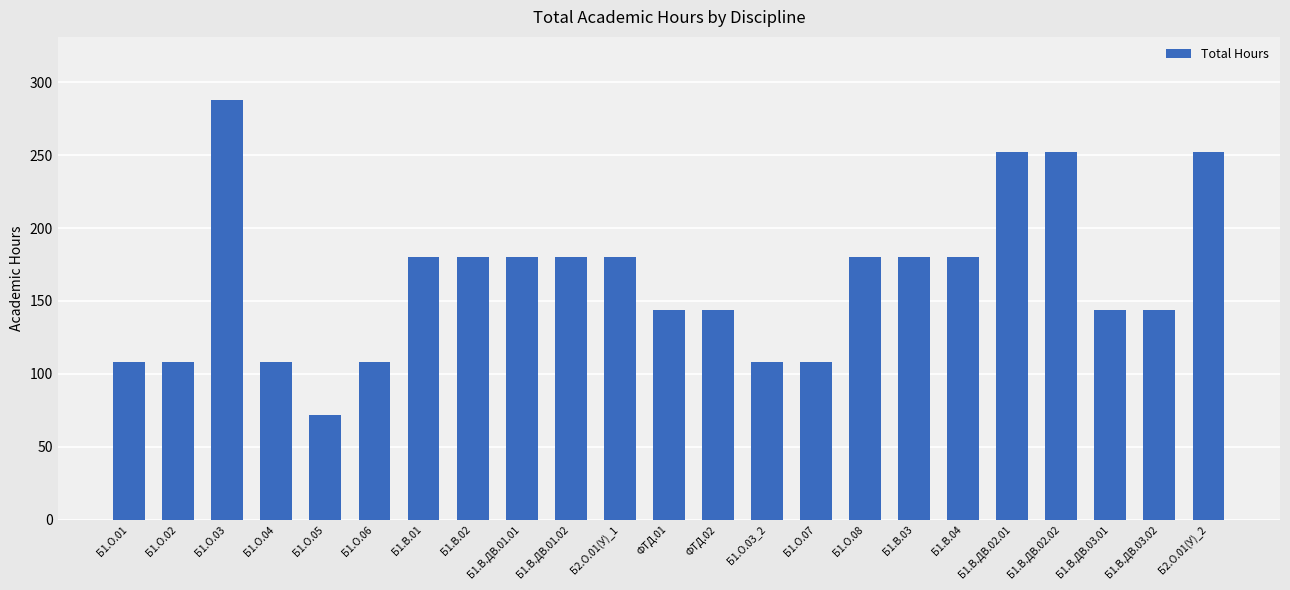

The chart shows a value of 56 at ФТД.02. True or false?

False